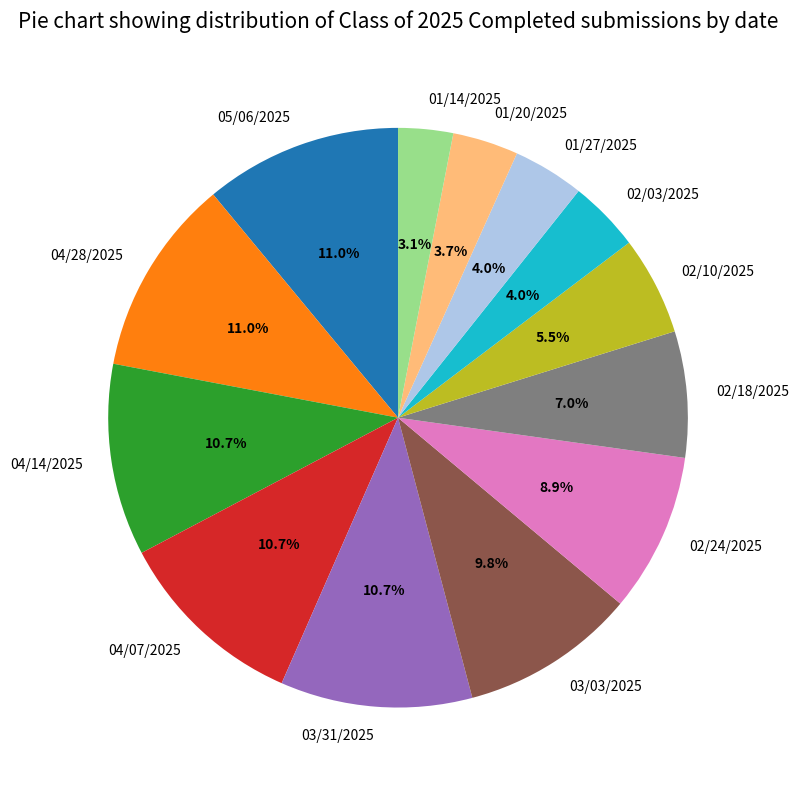

To the nearest percent, what is the difference between the 03/03/2025 and 01/14/2025 slice percentages?

7%